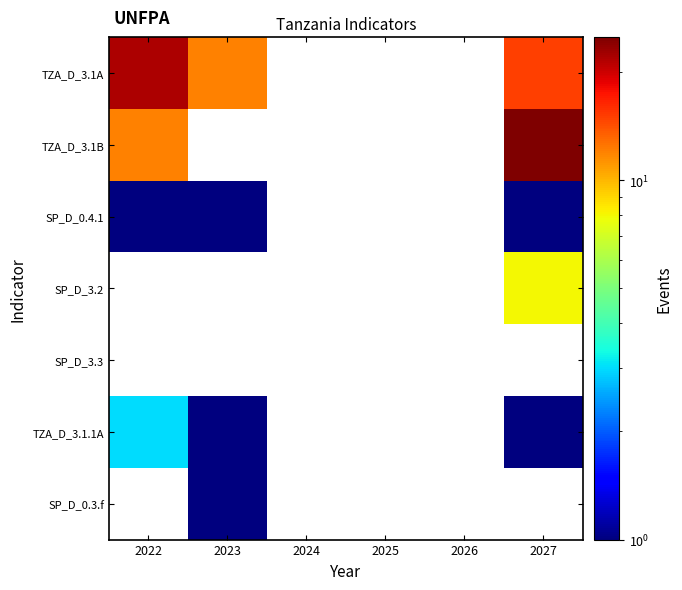

What is the greatest value displayed?

25.0